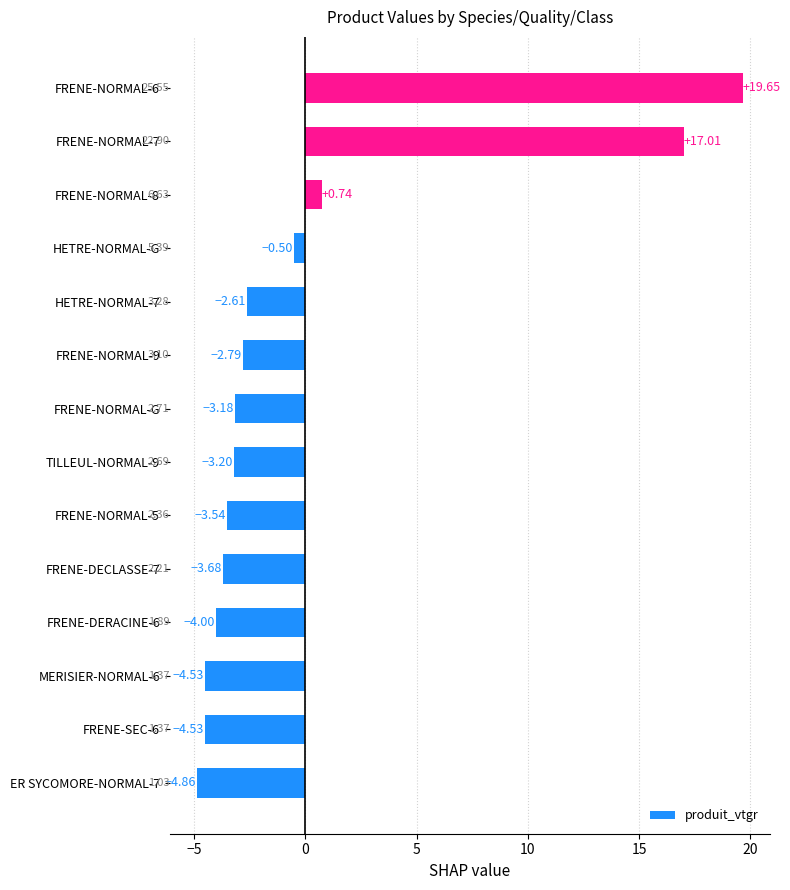

Are the bars horizontal?

Yes